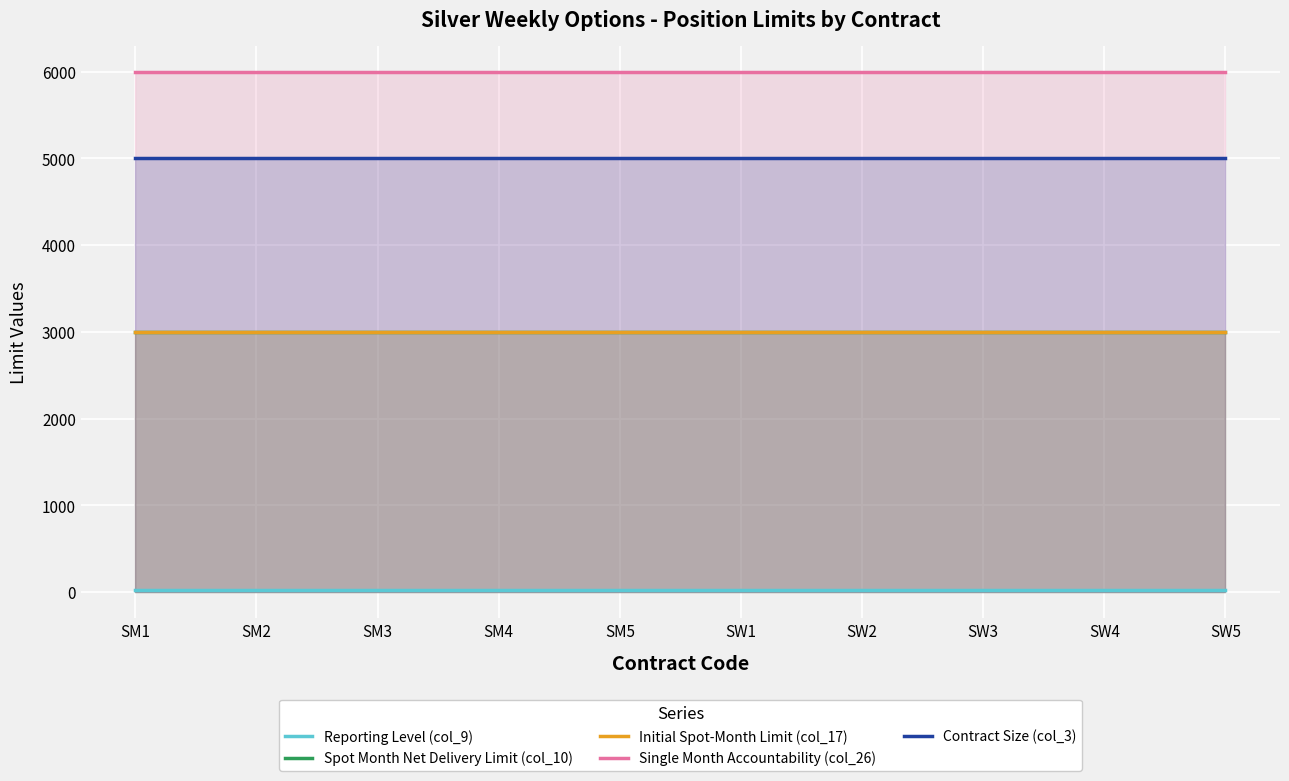

True or false: Initial Spot-Month Limit (col_17) and Single Month Accountability (col_26) cross at least once.

False